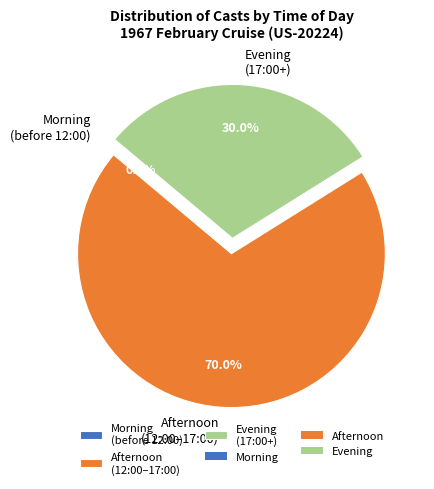

Does 1 account for over 50% of the chart?

No